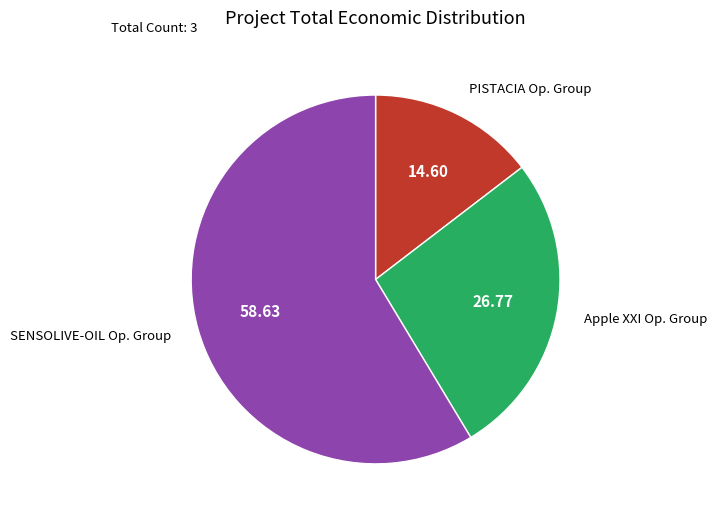

What is the smallest slice in the pie chart?

PISTACIA Op. Group